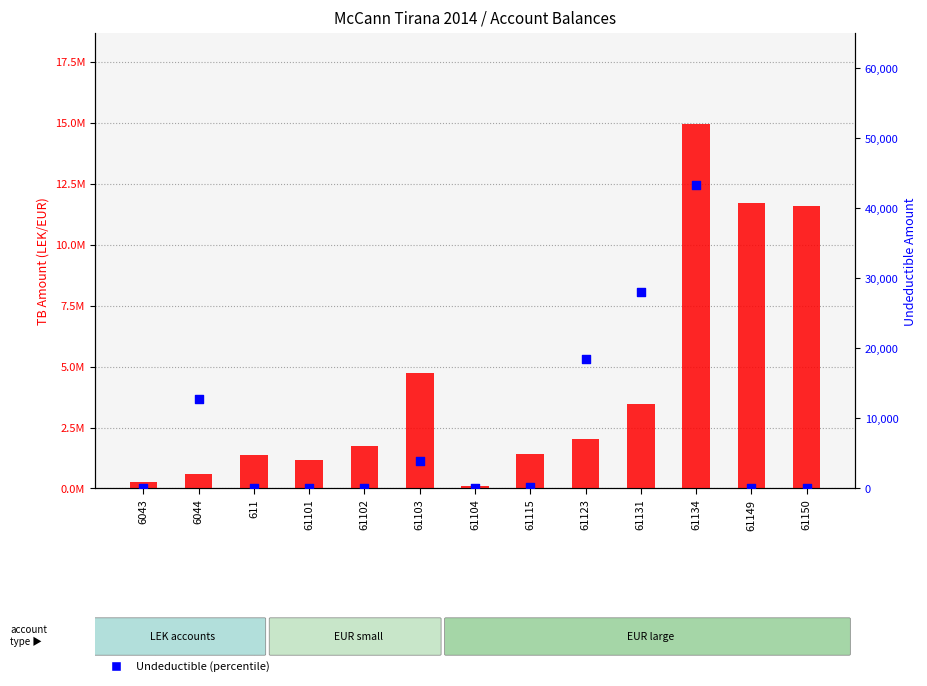

At how many categories does at least one series exceed 2703010?

5